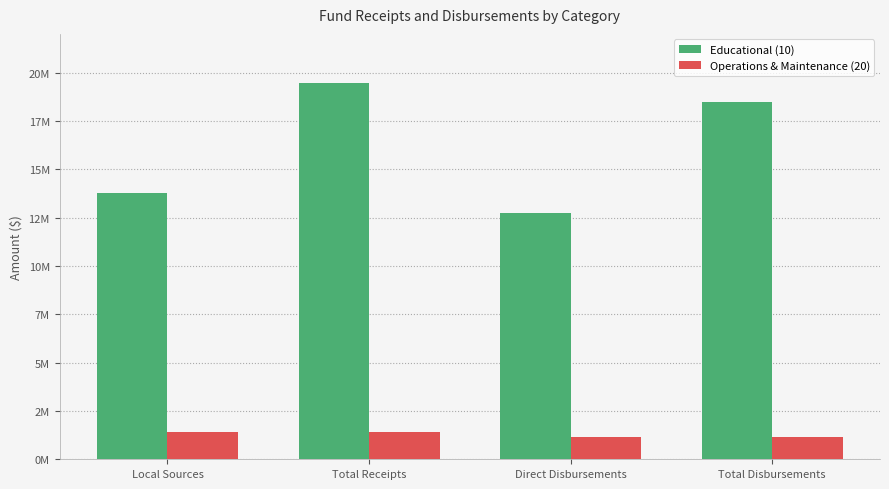

Are the bars grouped side by side (vs. stacked)?

Yes